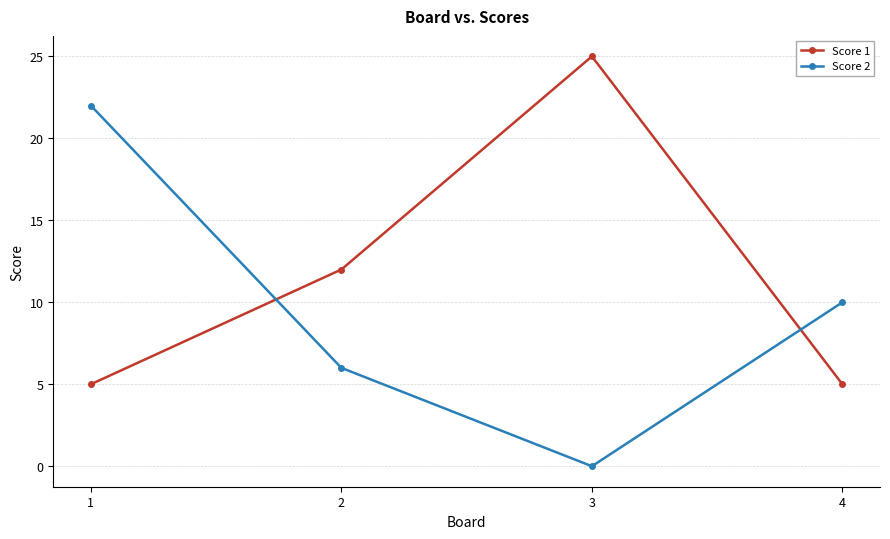

What are all the series names shown in the legend?

Score 1, Score 2